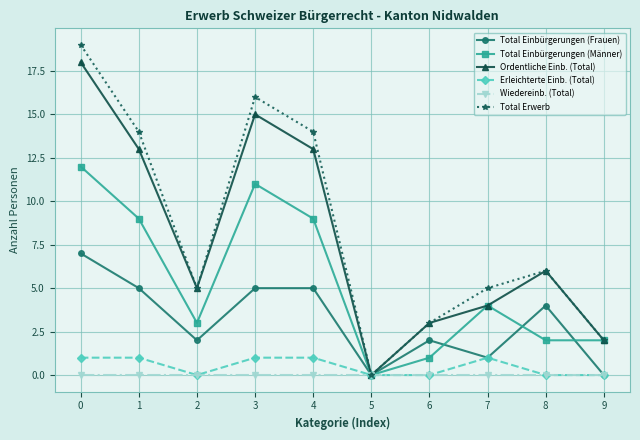

What is the maximum value for Total Erwerb?

19